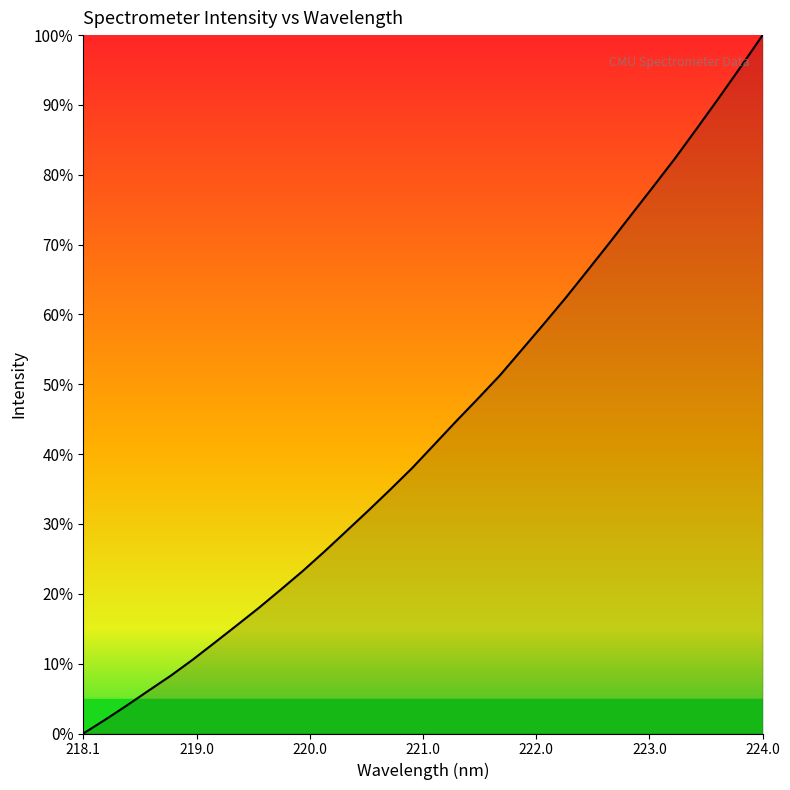

What is the difference between the maximum and minimum values?

100.0